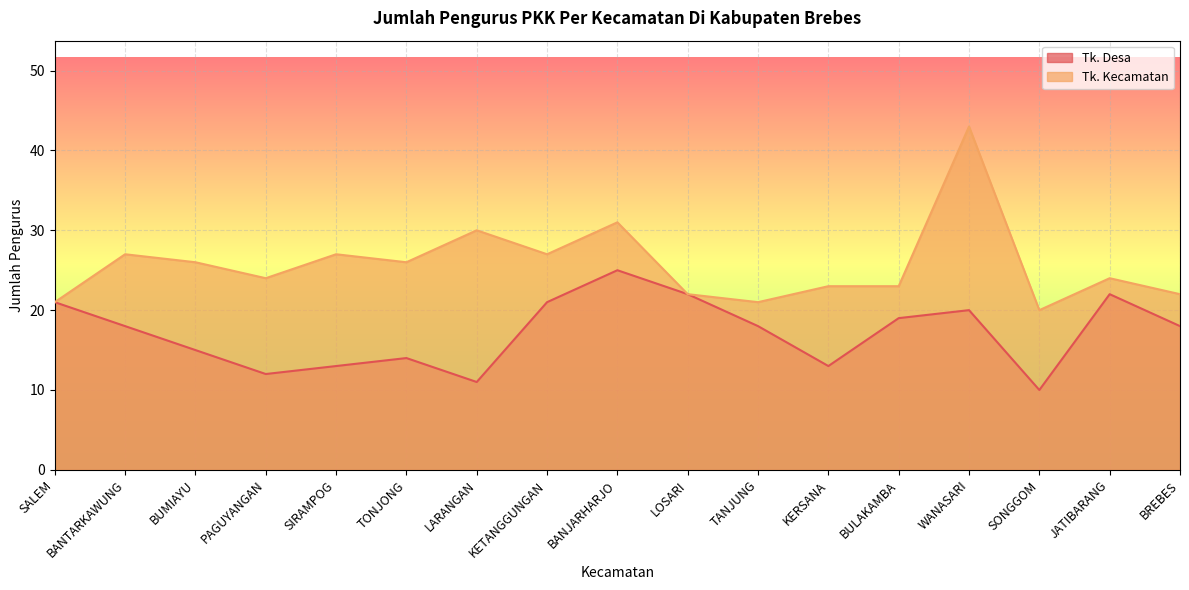

True or false: Tk. Desa and Tk. Kecamatan intersect in this chart.

False